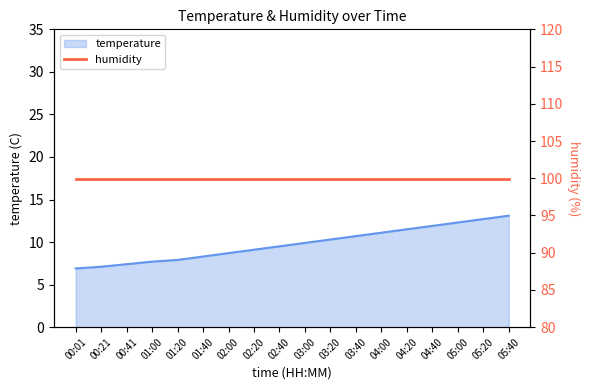

At which label is the value closest to 10?

03:00